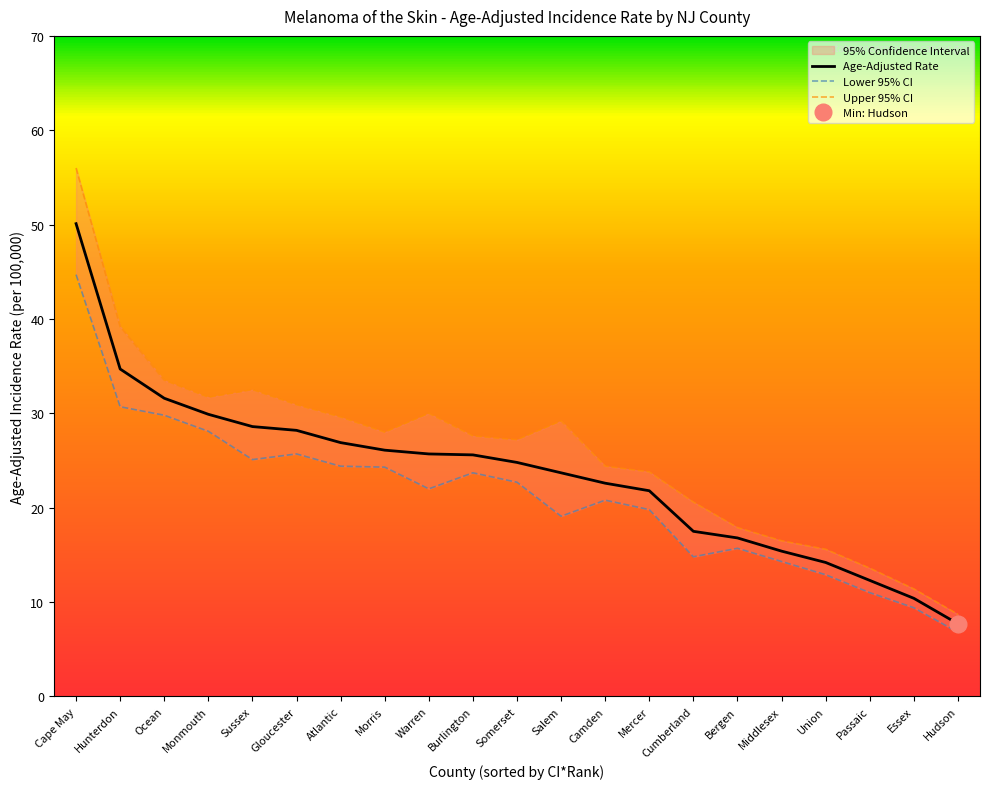

What is the greatest value displayed?

56.0